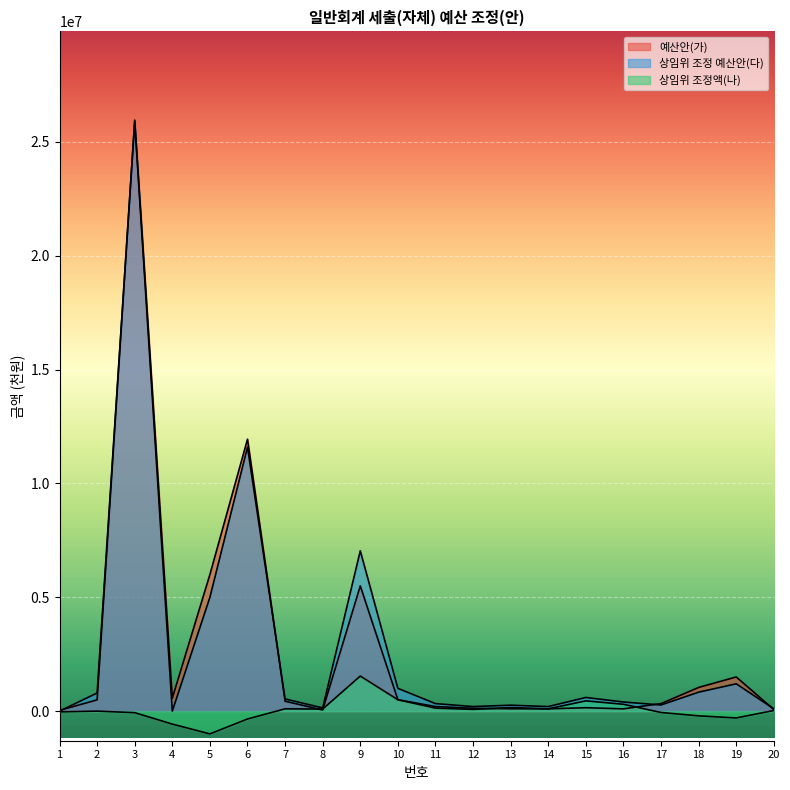

Between 11 and 14, which series saw the biggest shift?

상임위 조정 예산안(다)